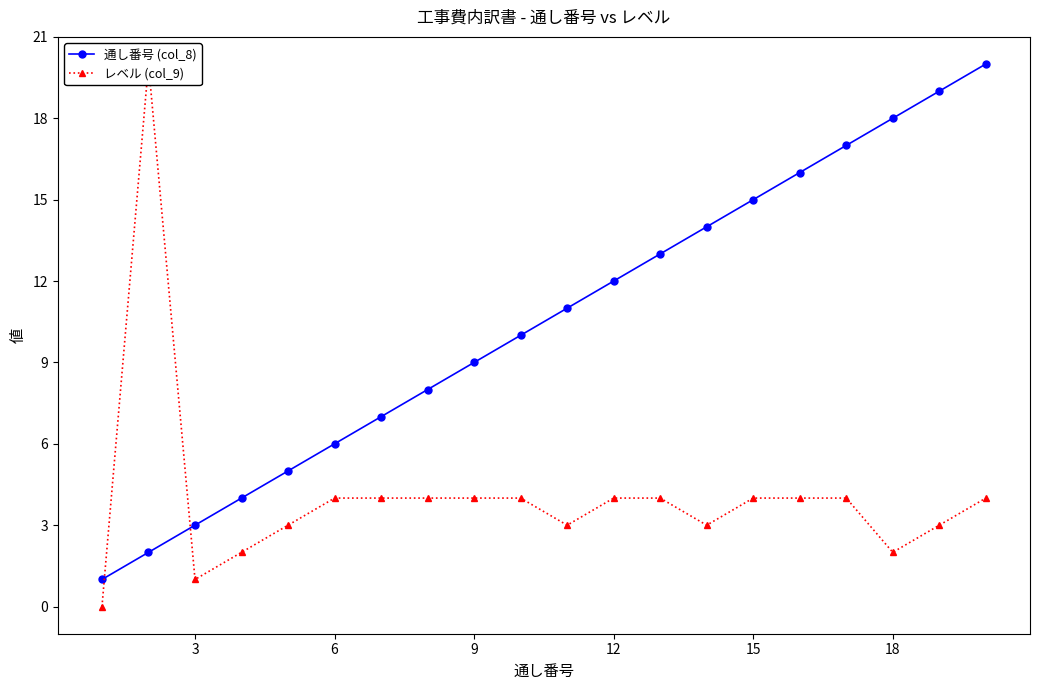

Count the number of data series in this chart.

2